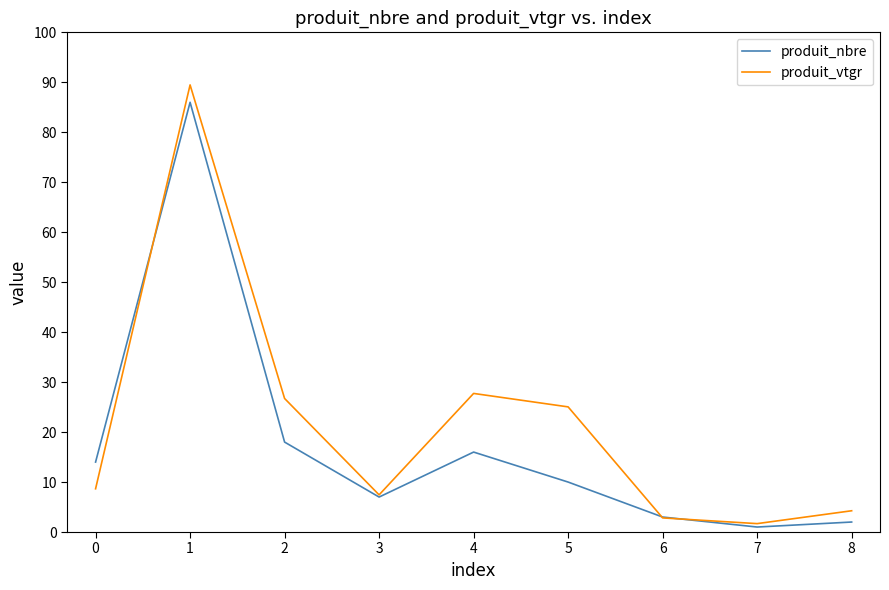

Which series has the largest range (max minus min)?

produit_vtgr